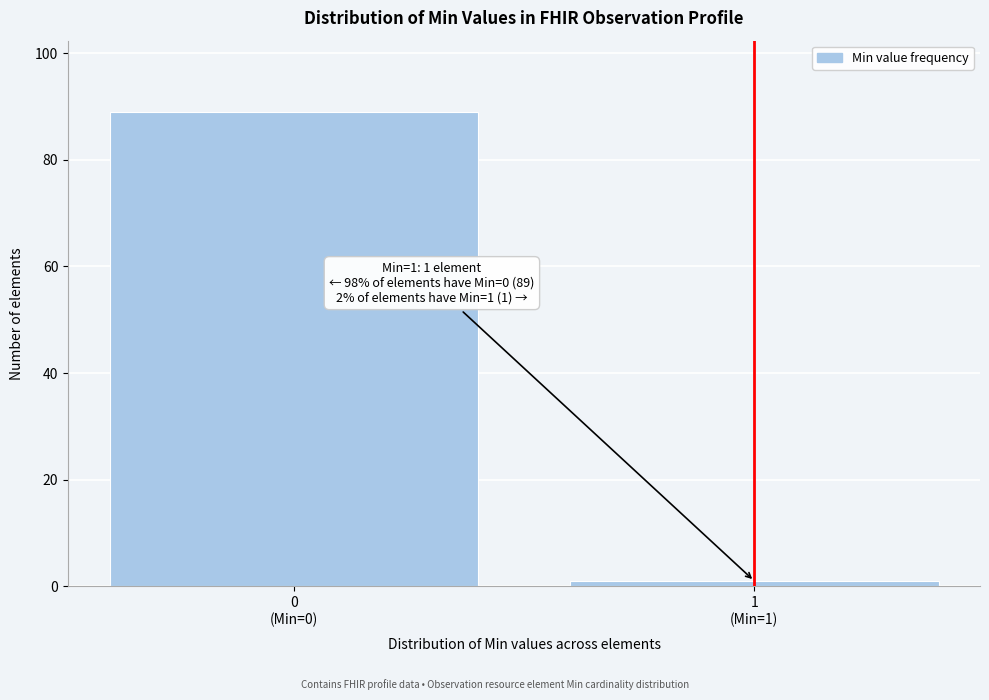

Reading right to left, transcribe all the data shown in this chart.

1	89